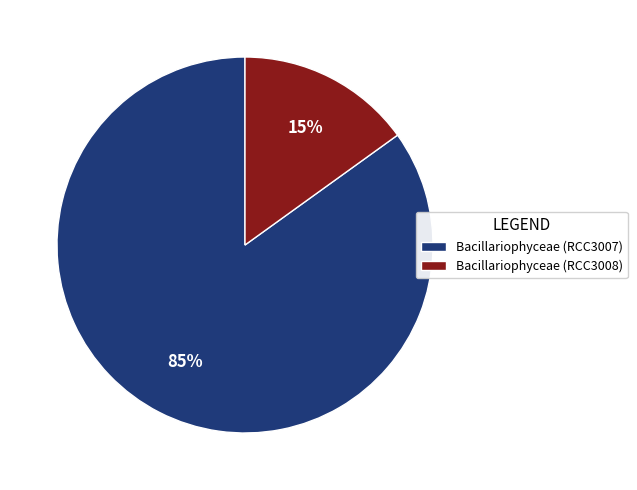

To the nearest percent, what percentage of the pie is Bacillariophyceae (RCC3007)?

85%